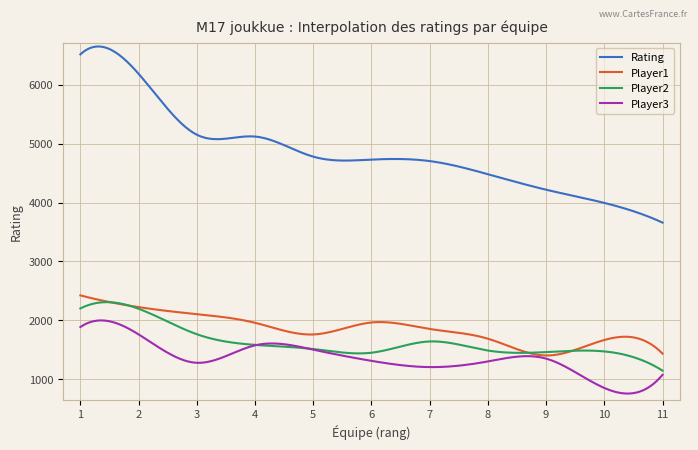

What is the average value of the Player3 series?

1359.2